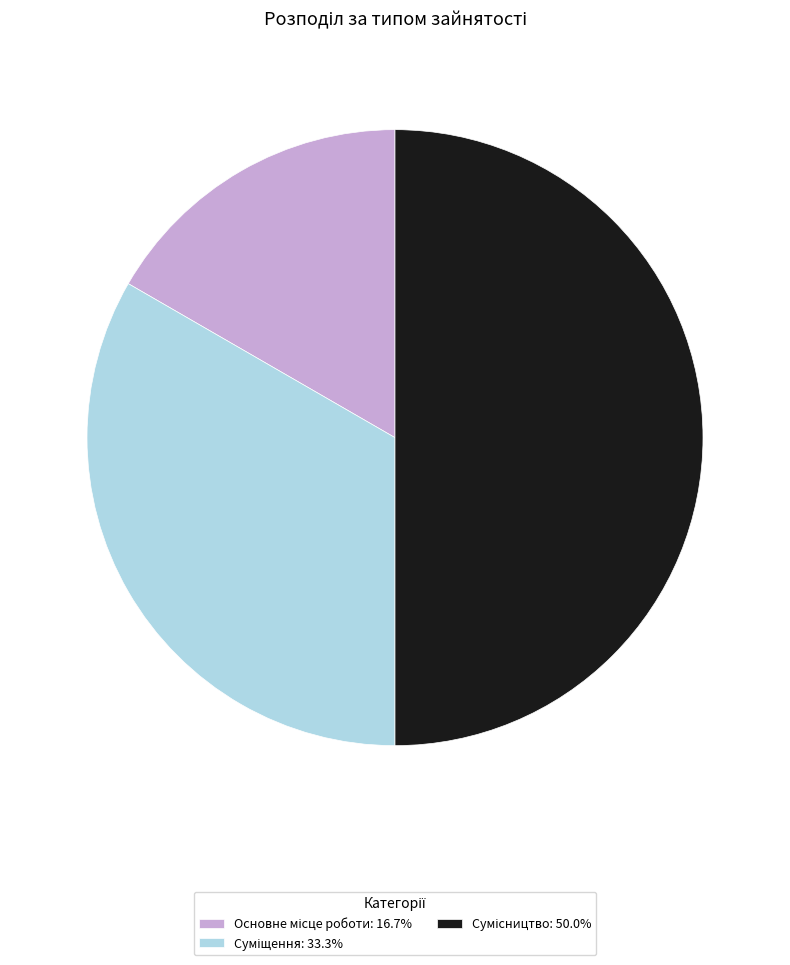

What is the smallest slice in the pie chart?

Основне місце роботи